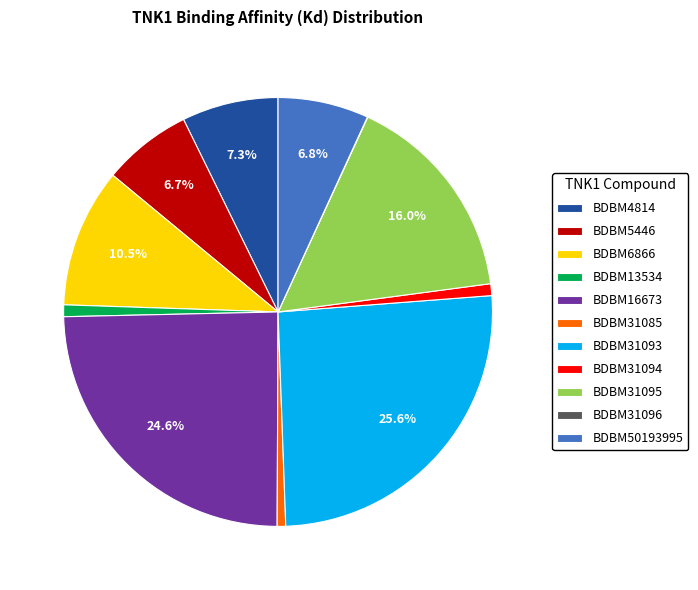

What percentage is NOT represented by BDBM16673?

75.4%